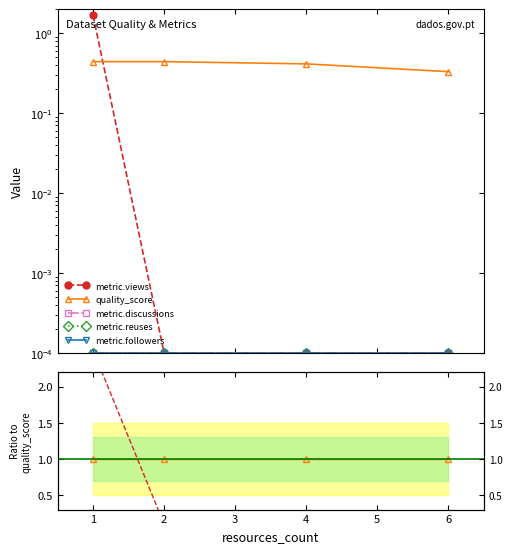

Does the chart have visible grid lines?

No